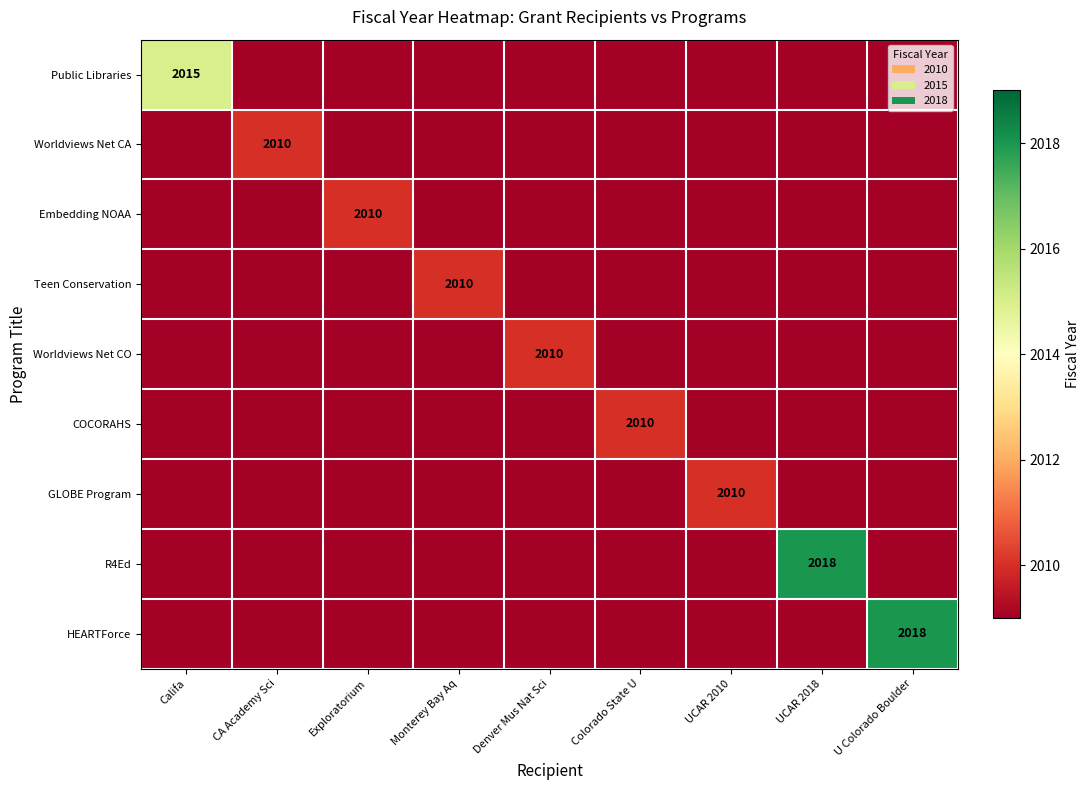

Is it true that Public Libraries equals 2009 at Monterey Bay Aq?

True